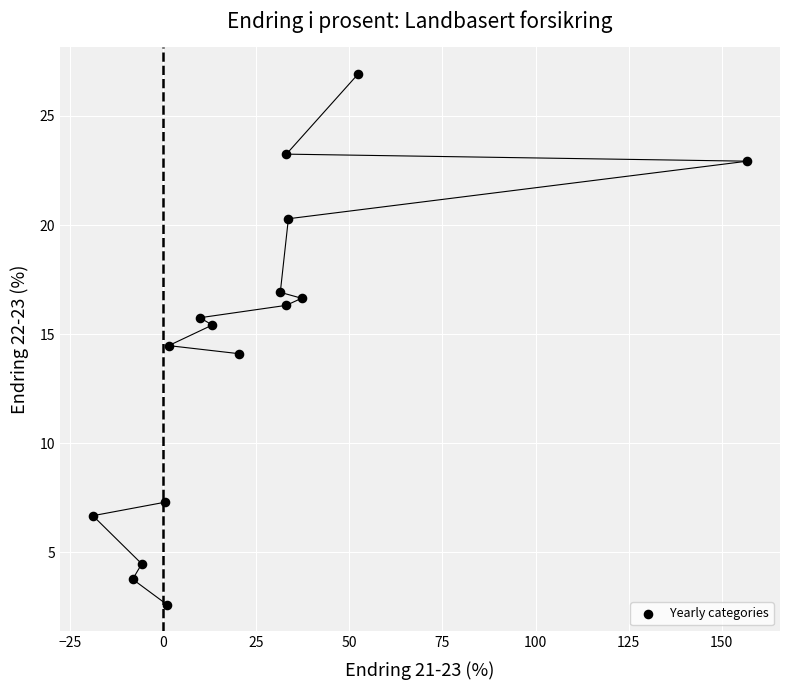

What is the range of X values (max minus min)?

175.7